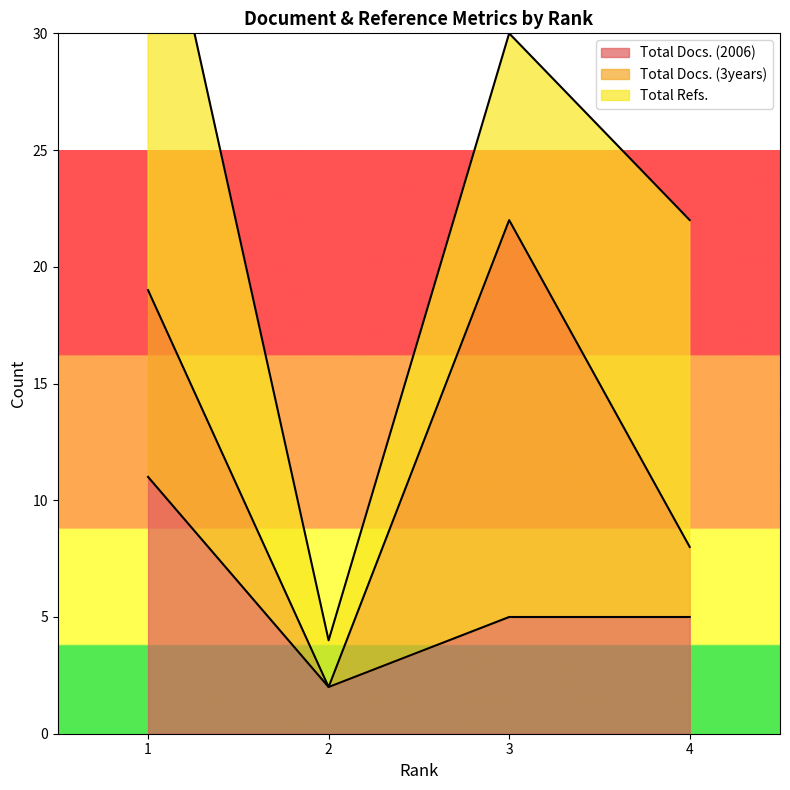

How many interior local valleys does the Total Docs. (2006) series have?

1